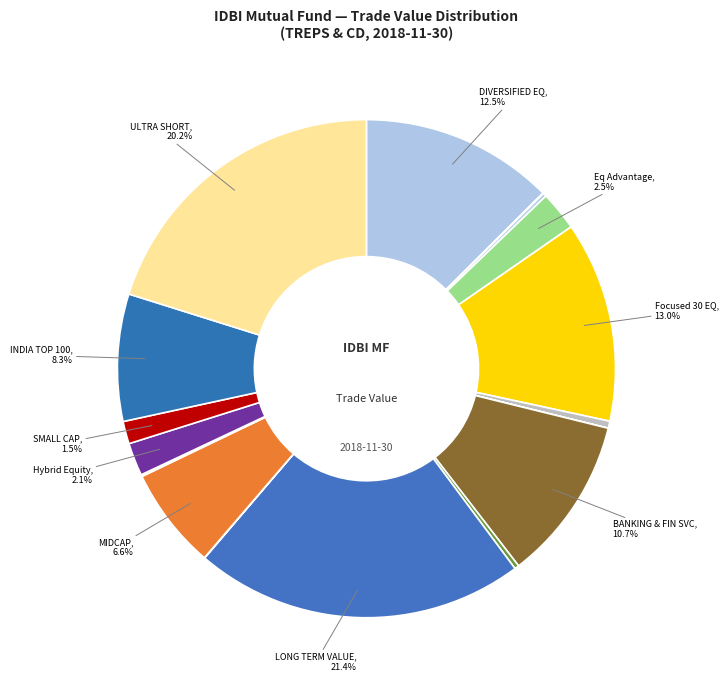

How many segments does this pie chart have?

17